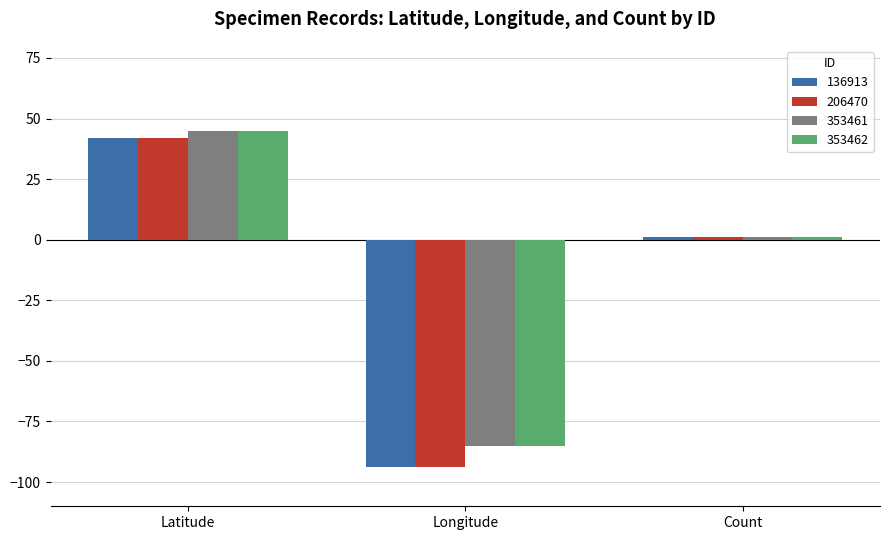

How many bars are there in total?

12